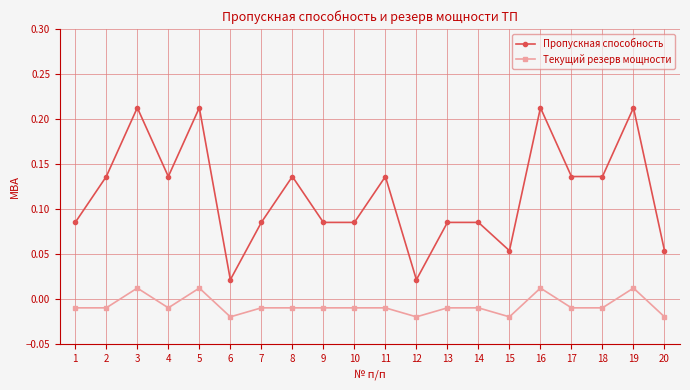

How many positive values does the Текущий резерв мощности series have?

4